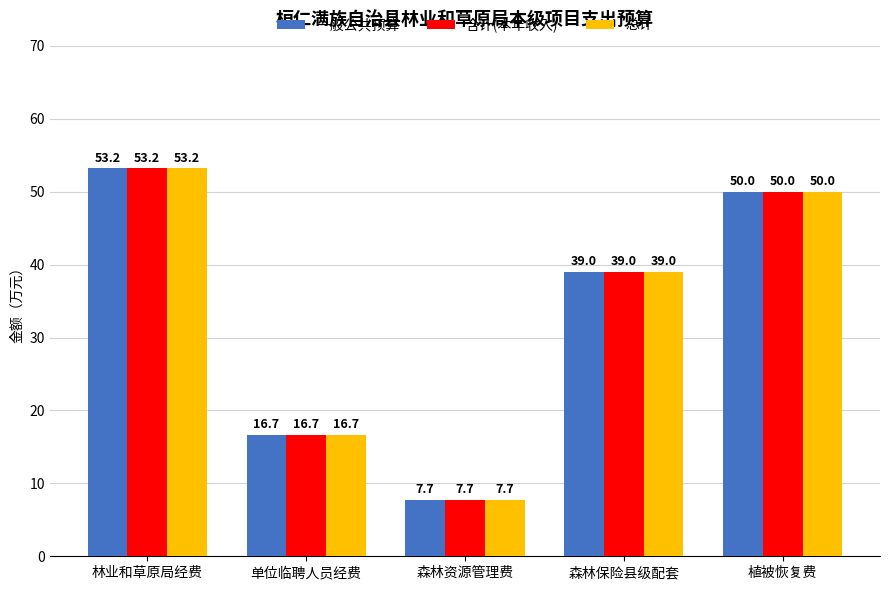

At which category is the sum across all series the highest?

林业和草原局经费